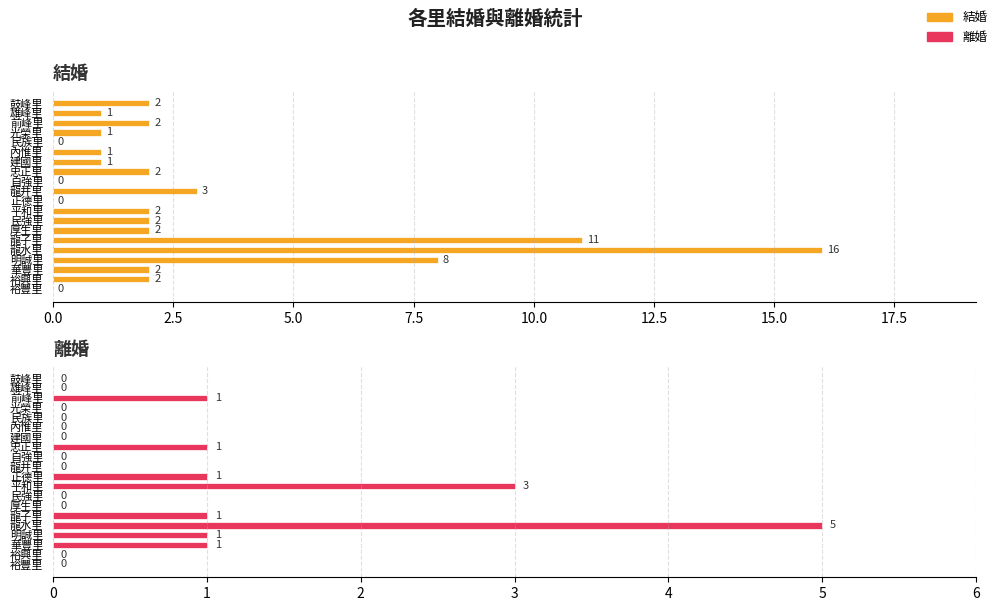

What is the label of the 9th bar from the right?

平和里